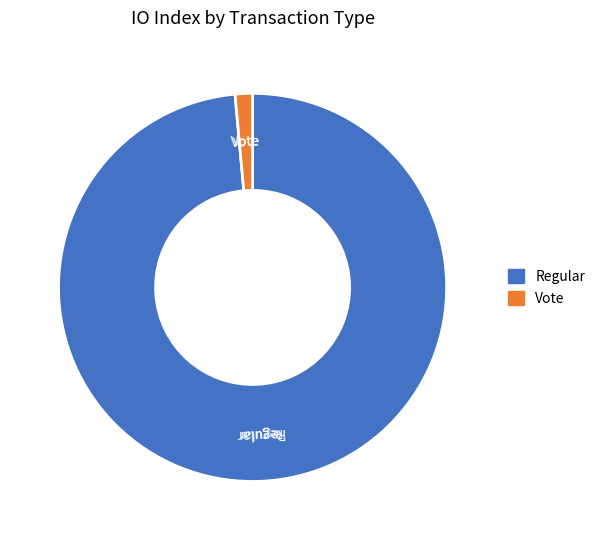

Combined, do Vote and Regular account for over 50%?

Yes